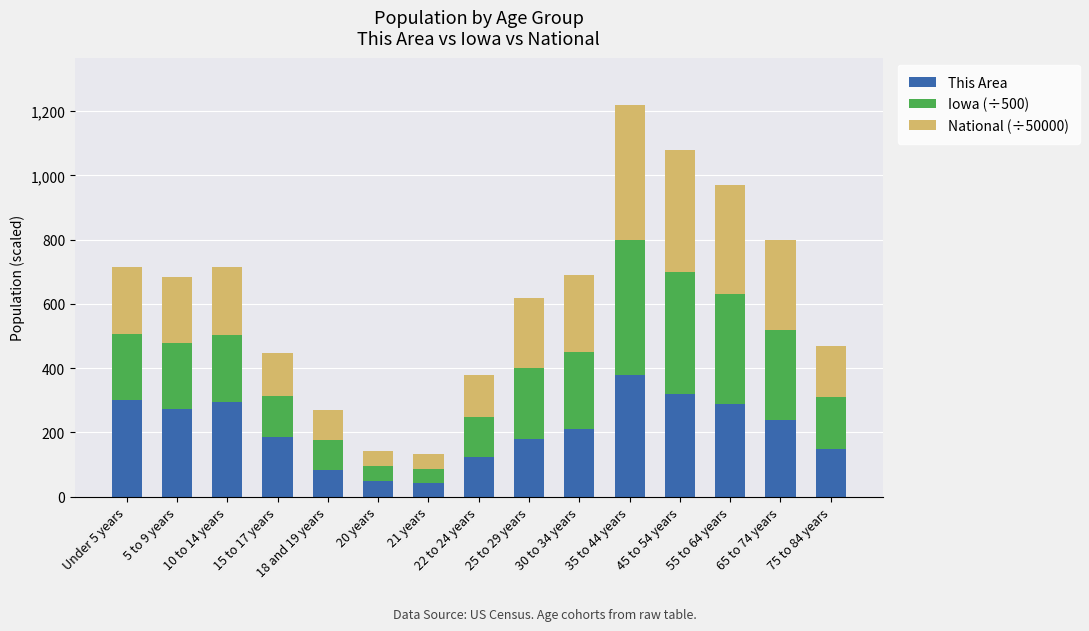

At which category is the sum across all series the highest?

35 to 44 years